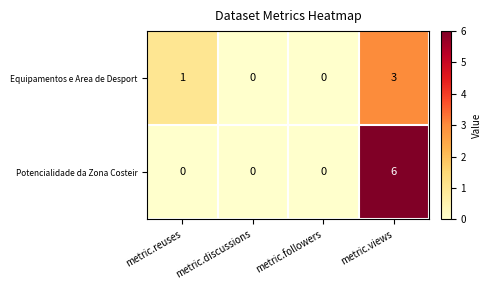

What is the maximum value for Equipamentos e Area de Desport?

3